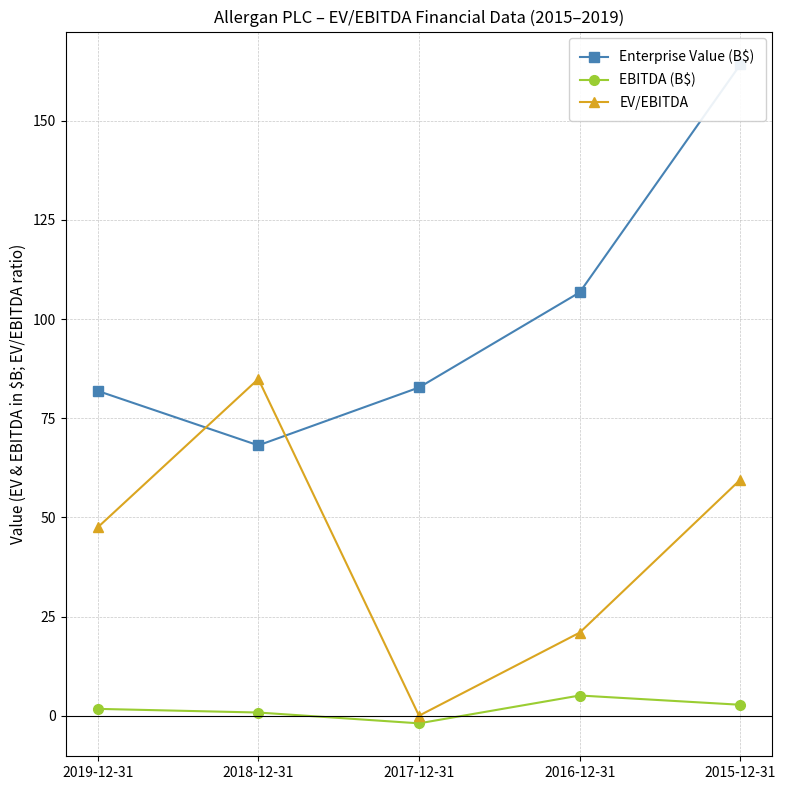

How many times do EV/EBITDA and Enterprise Value (B$) cross each other?

2